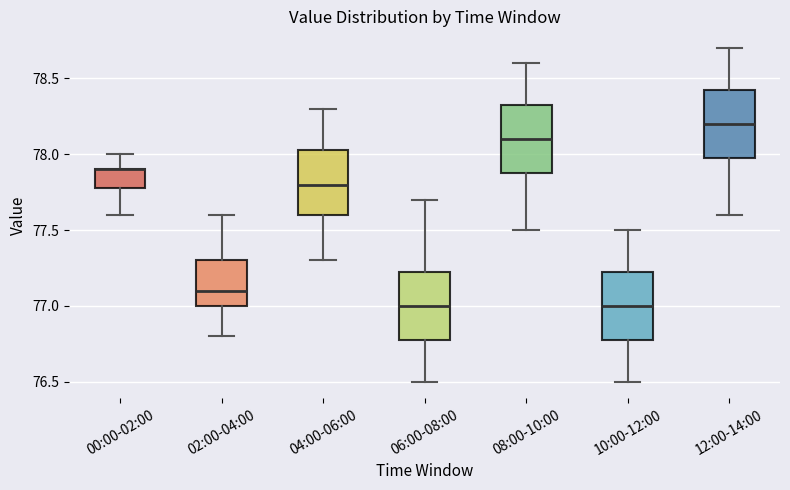

Reading left to right, read every box against the y-axis: the position of its median line, the range the box covers, and the ends of its whiskers. The values are not printed on the chart, so give them approximately, as read against the axis.

00:00-02:00: median 77.90 (drawn on the box's upper edge), box 77.80 to 77.90, whiskers 77.60 to 78.00
02:00-04:00: median 77.10, box 77.00 to 77.30, whiskers 76.80 to 77.60
04:00-06:00: median 77.80, box 77.60 to 78.05, whiskers 77.30 to 78.30
06:00-08:00: median 77.00, box 76.80 to 77.25, whiskers 76.50 to 77.70
08:00-10:00: median 78.10, box 77.90 to 78.35, whiskers 77.50 to 78.60
10:00-12:00: median 77.00, box 76.80 to 77.25, whiskers 76.50 to 77.50
12:00-14:00: median 78.20, box 78.00 to 78.45, whiskers 77.60 to 78.70